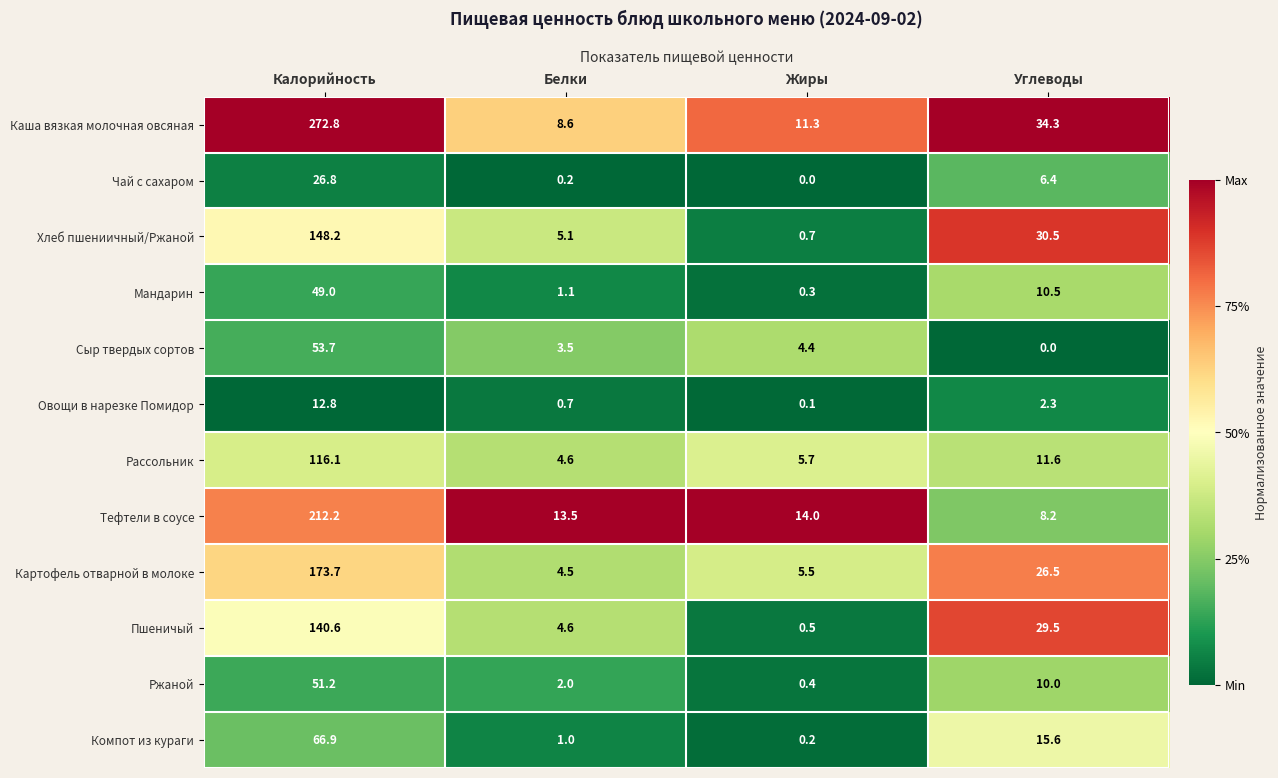

Count the number of data series in this chart.

12